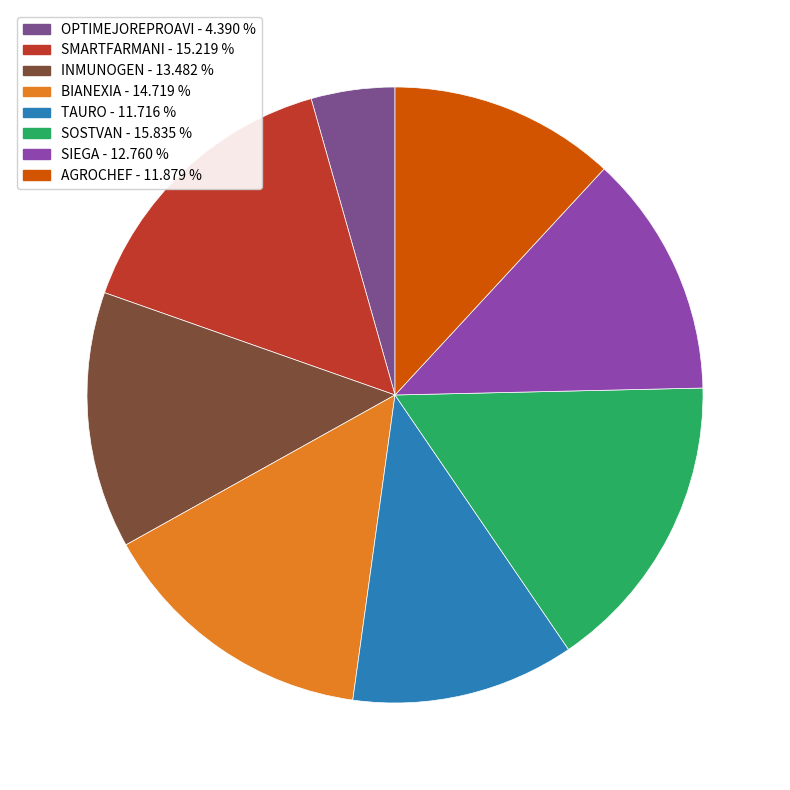

What is the largest slice in the pie chart?

SOSTVAN